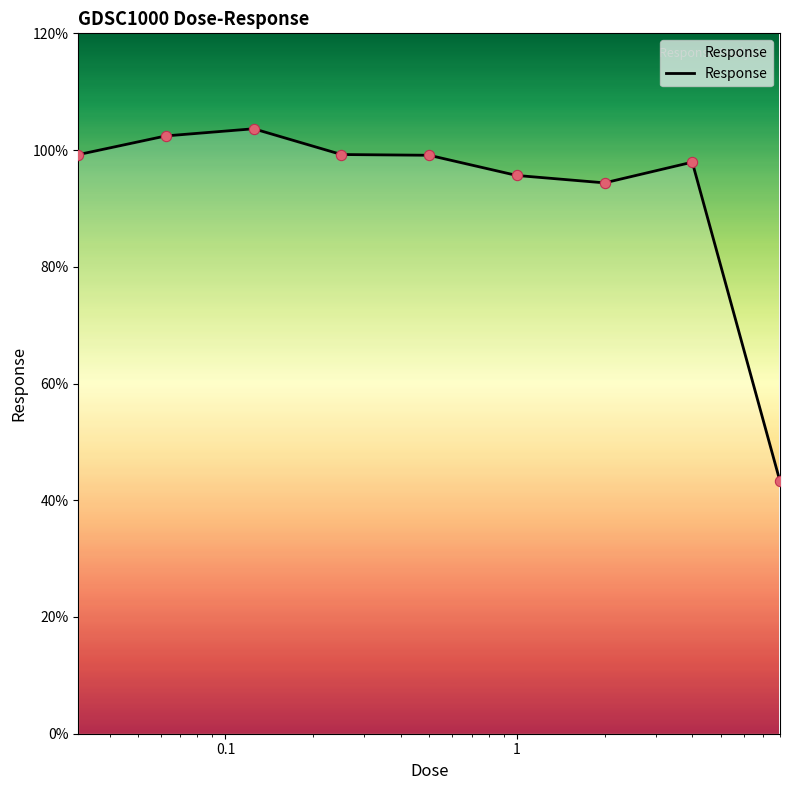

What is the smallest value displayed?

43.2